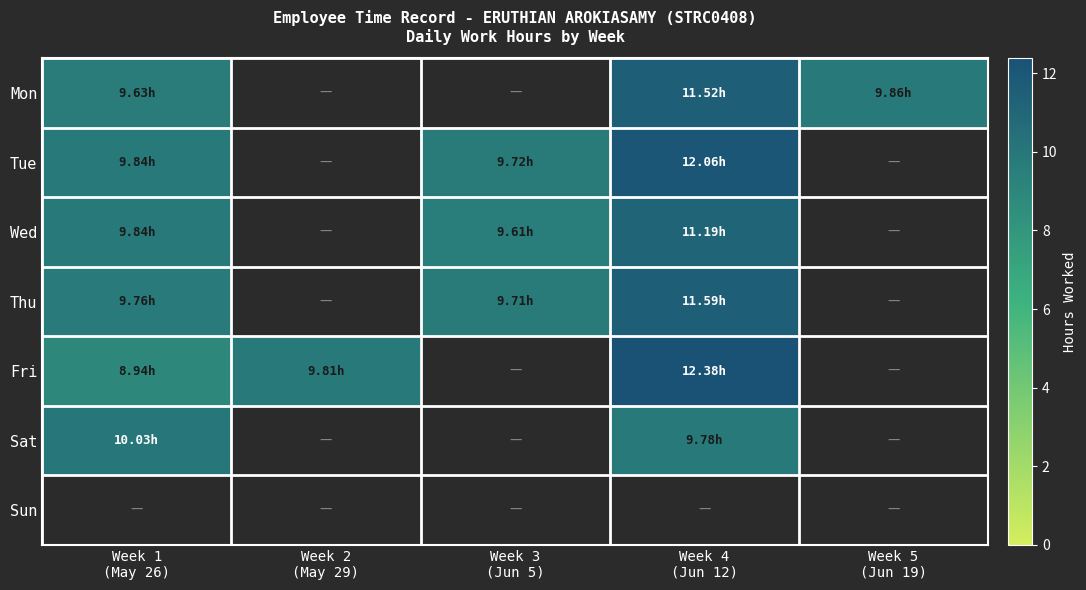

Reading right to left, extract all data points from this chart.

Mon: Week 5
(Jun 19)=9.9	Week 4
(Jun 12)=11.5	Week 3
(Jun 5)=0.0	Week 2
(May 29)=0.0	Week 1
(May 26)=9.6
Tue: Week 5
(Jun 19)=0.0	Week 4
(Jun 12)=12.1	Week 3
(Jun 5)=9.7	Week 2
(May 29)=0.0	Week 1
(May 26)=9.8
Wed: Week 5
(Jun 19)=0.0	Week 4
(Jun 12)=11.2	Week 3
(Jun 5)=9.6	Week 2
(May 29)=0.0	Week 1
(May 26)=9.8
Thu: Week 5
(Jun 19)=0.0	Week 4
(Jun 12)=11.6	Week 3
(Jun 5)=9.7	Week 2
(May 29)=0.0	Week 1
(May 26)=9.8
Fri: Week 5
(Jun 19)=0.0	Week 4
(Jun 12)=12.4	Week 3
(Jun 5)=0.0	Week 2
(May 29)=9.8	Week 1
(May 26)=8.9
Sat: Week 5
(Jun 19)=0.0	Week 4
(Jun 12)=9.8	Week 3
(Jun 5)=0.0	Week 2
(May 29)=0.0	Week 1
(May 26)=10.0
Sun: Week 5
(Jun 19)=0.0	Week 4
(Jun 12)=0.0	Week 3
(Jun 5)=0.0	Week 2
(May 29)=0.0	Week 1
(May 26)=0.0